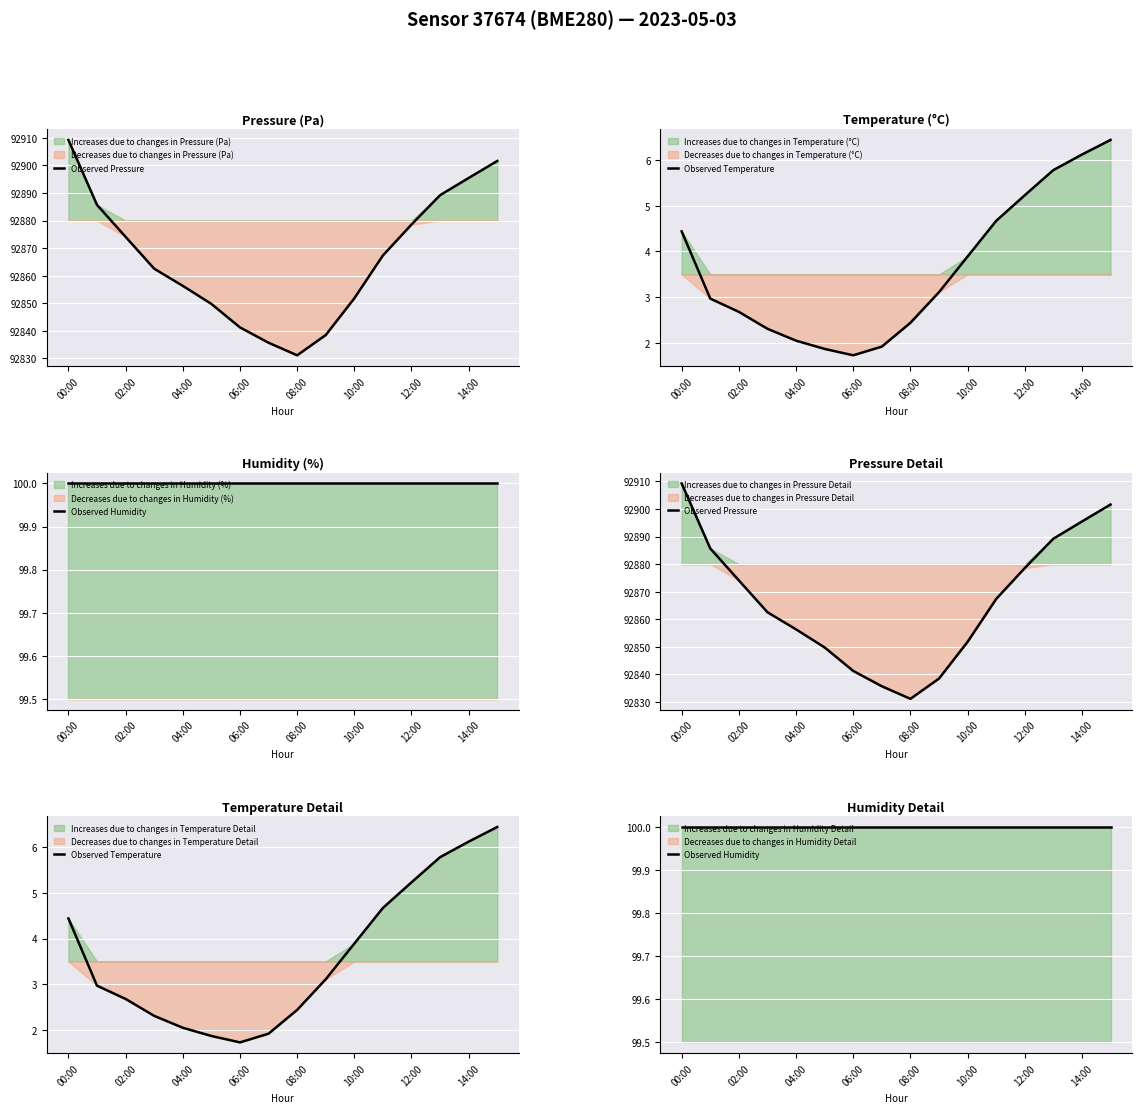

True or false: Observed Pressure has more than 1 interior local peaks.

False